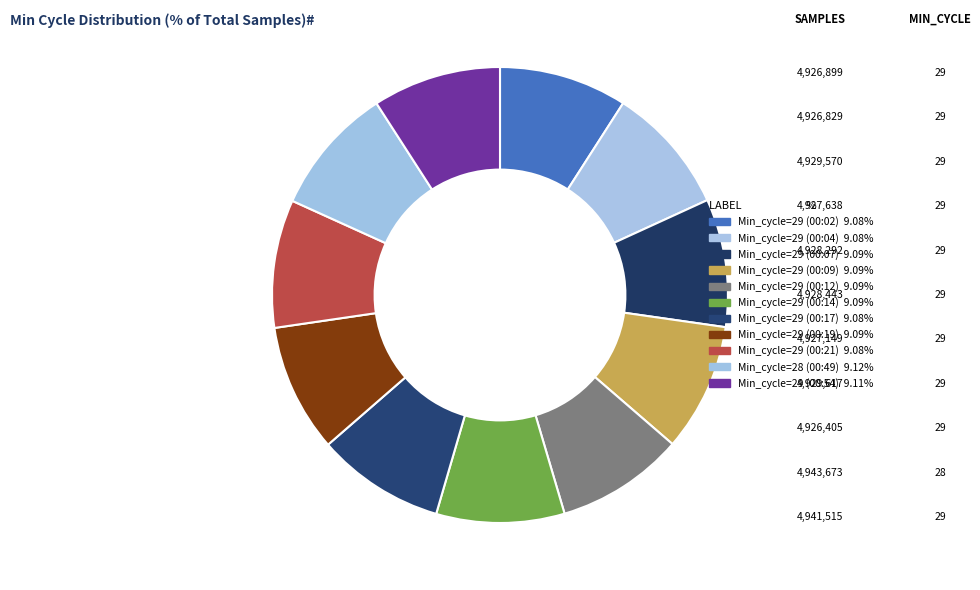

Does any single category account for the majority?

No